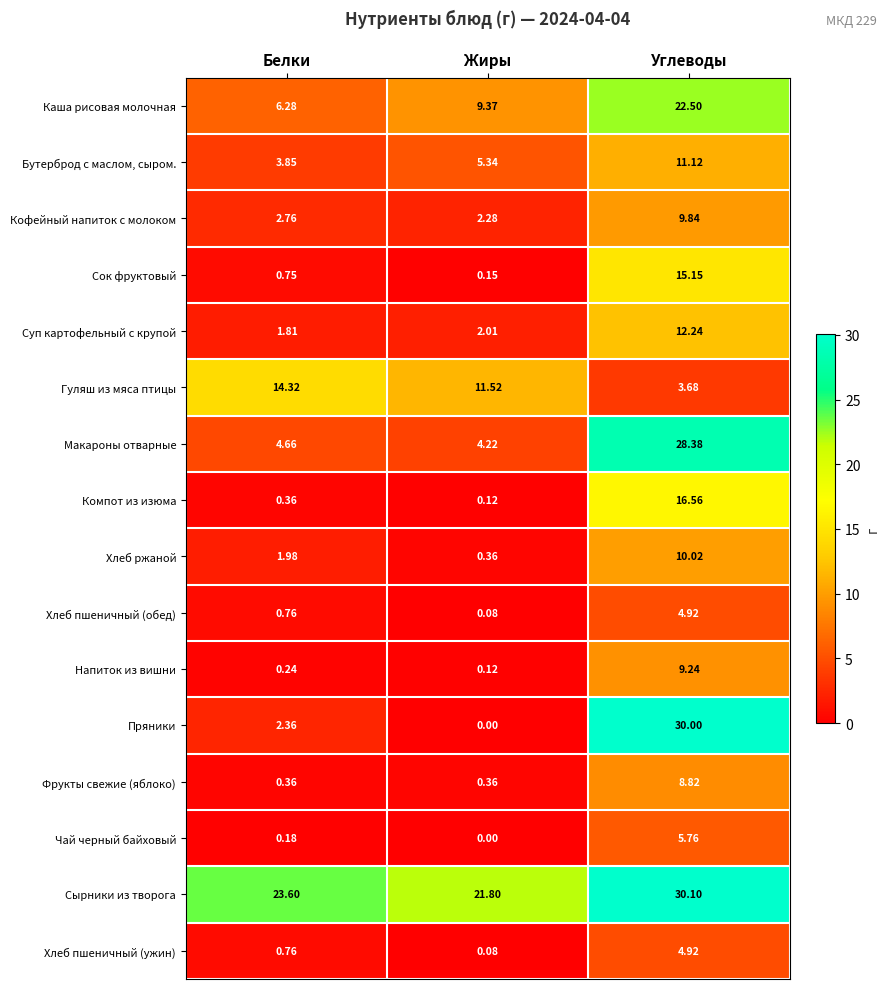

Which series has the largest range (max minus min)?

Пряники